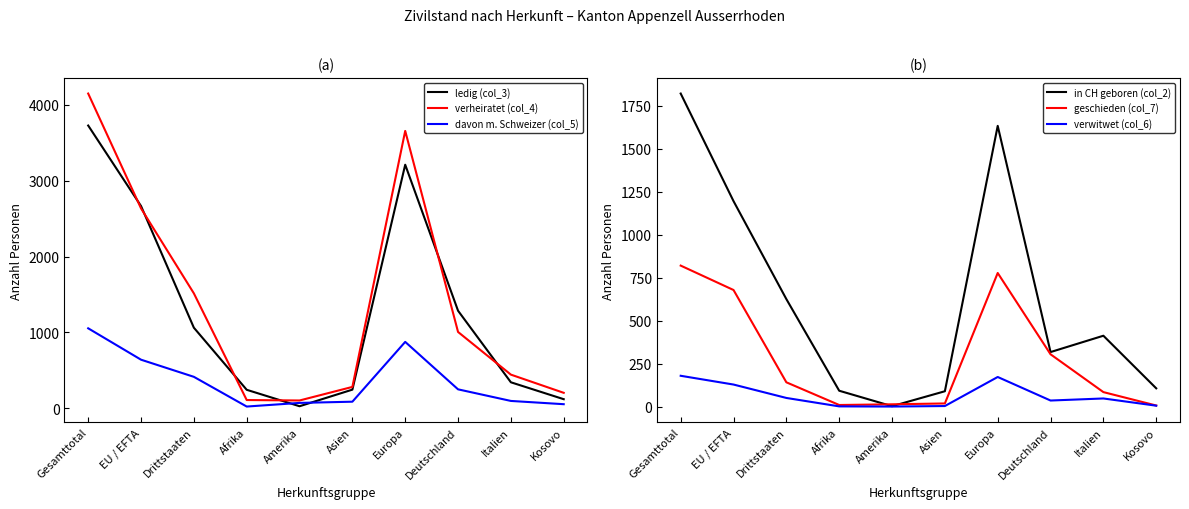

Which series changed the most between EU / EFTA and Drittstaaten?

ledig (col_3)